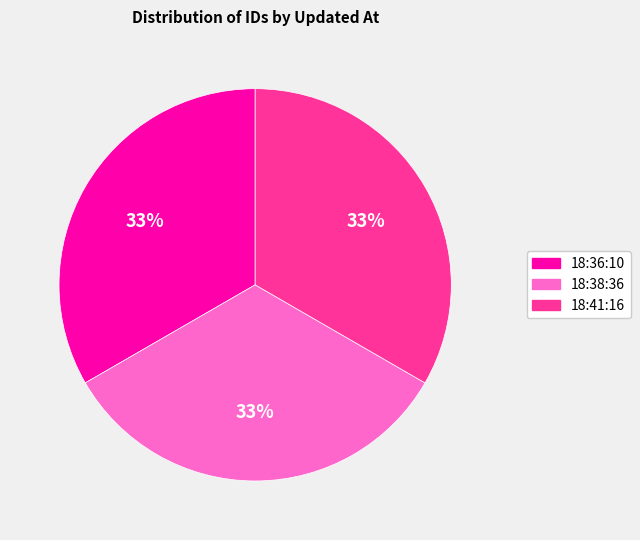

To the nearest percent, what percentage of the pie is 18:36:10?

33%